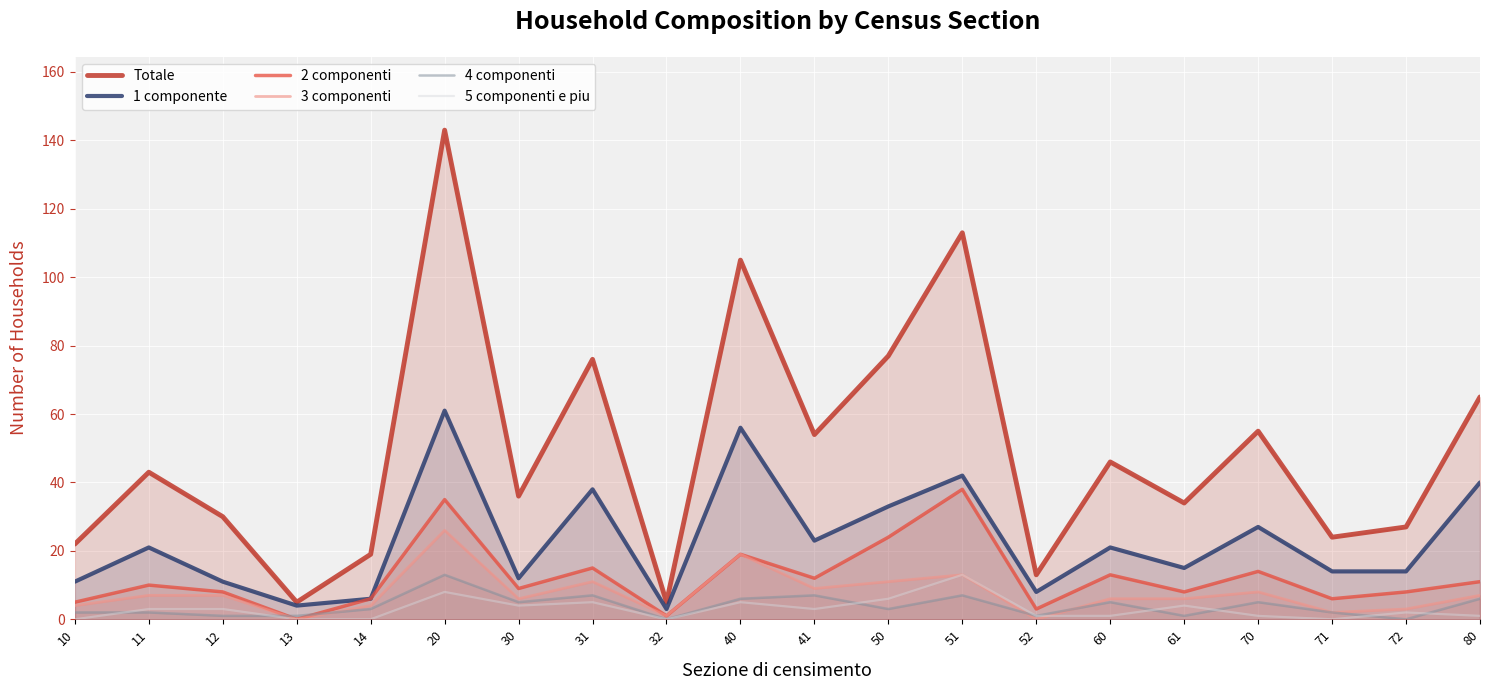

Where is Totale nearest to the value 74?

31